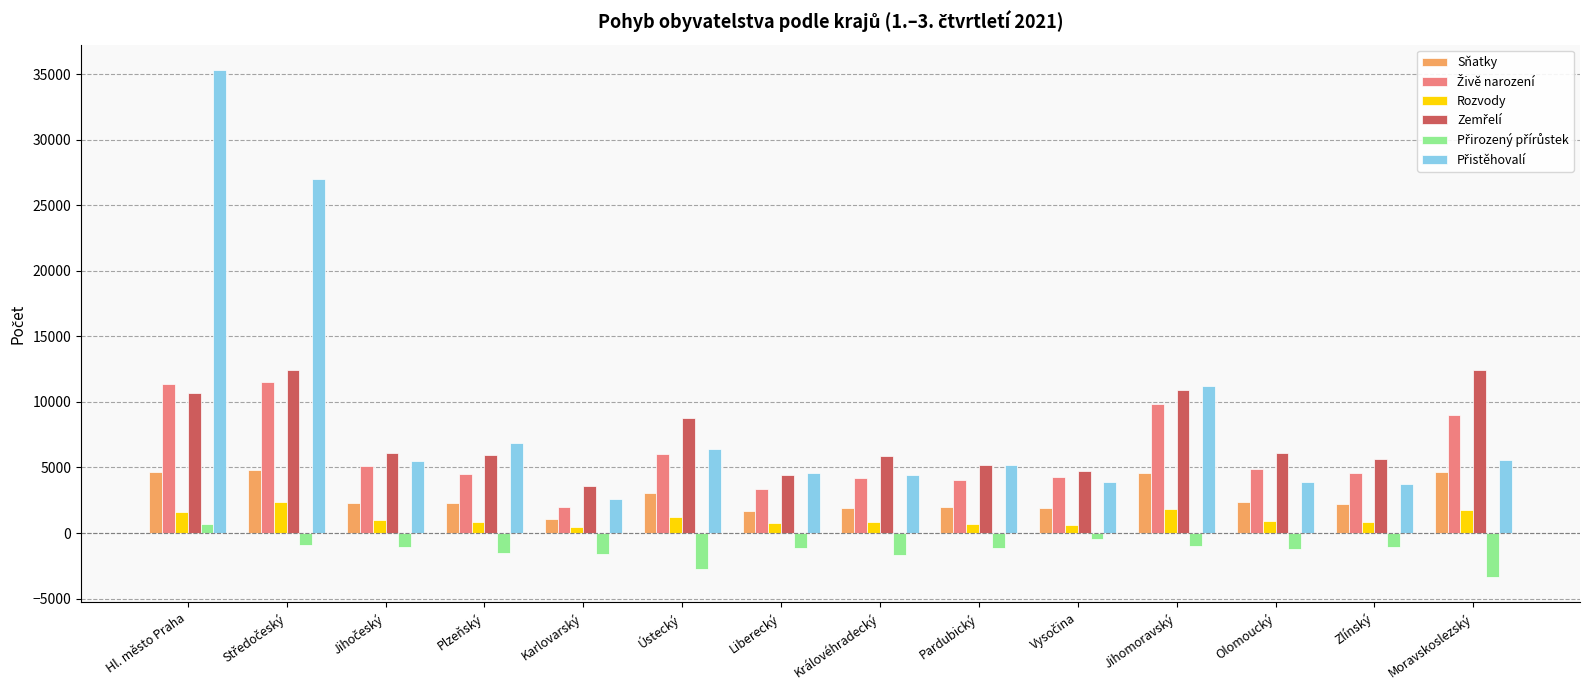

What is the smallest value displayed?

-3363